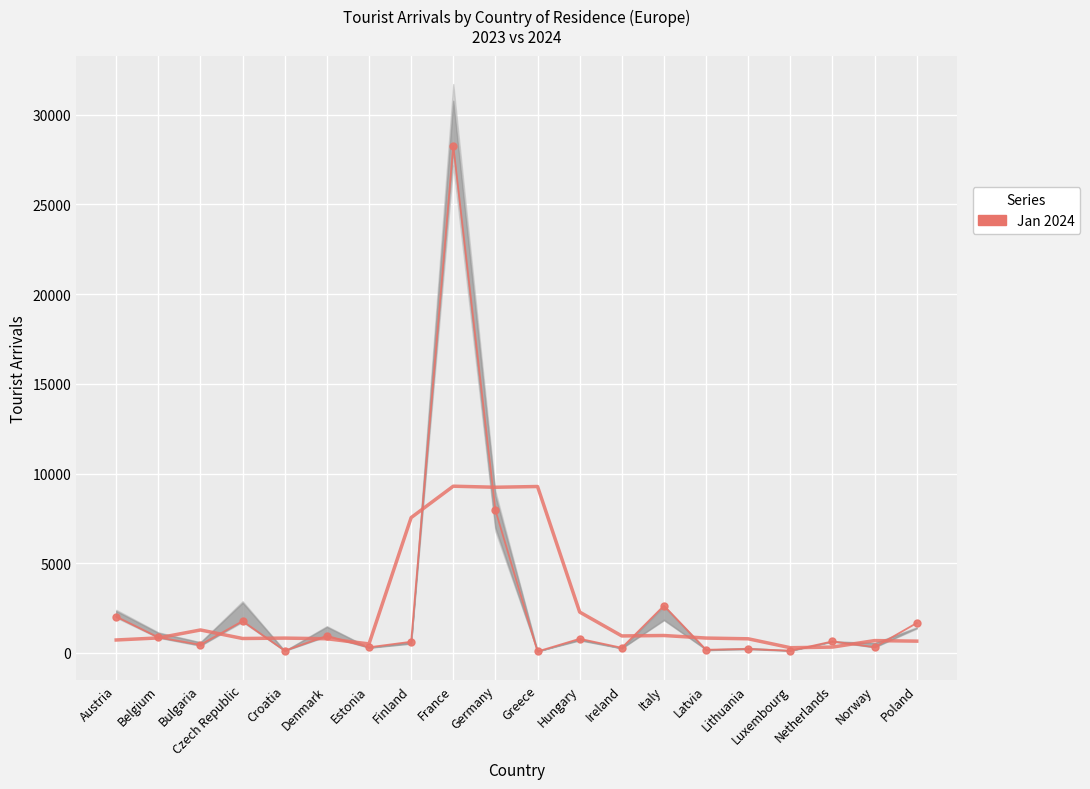

What is the average value?

2517